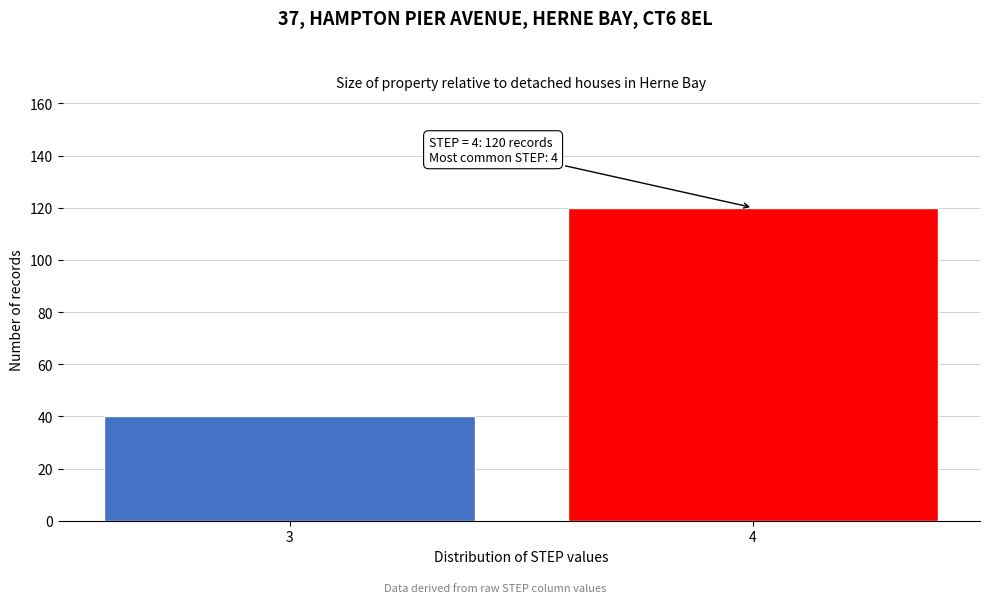

Reading left to right, what are all the values shown in this chart?

40	120